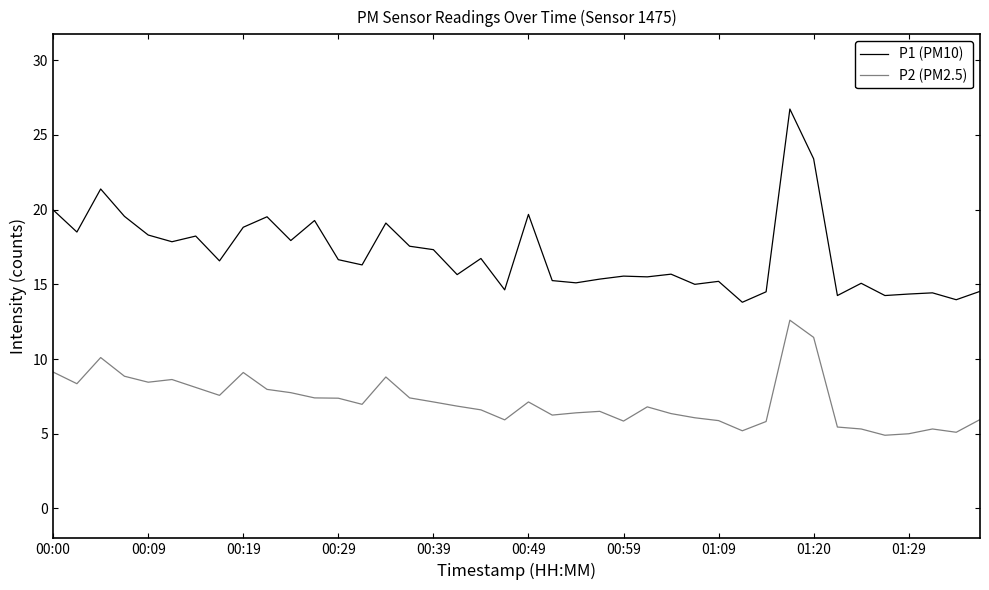

Which series has the largest total across all categories?

P1 (PM10)